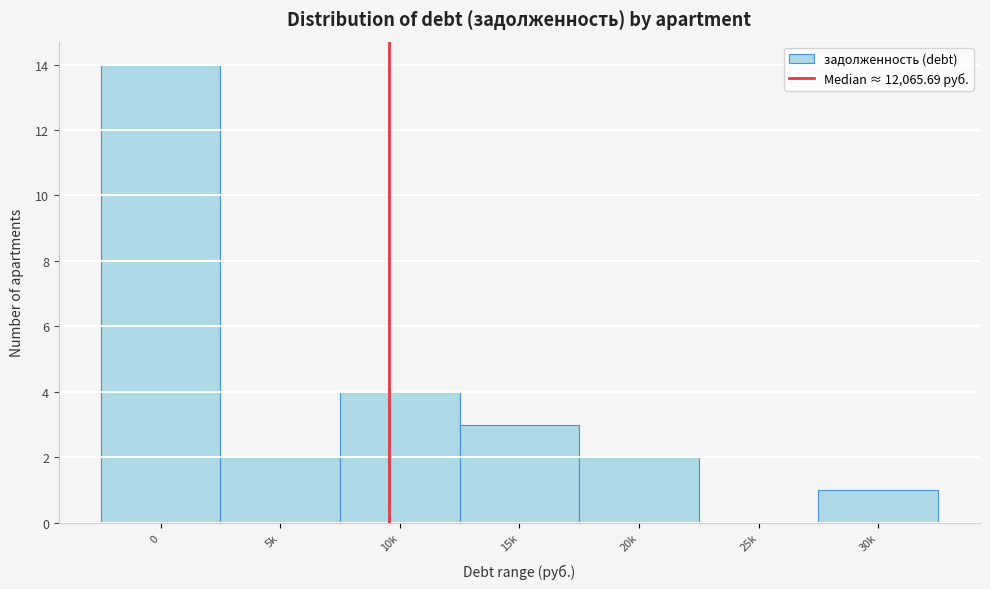

Reading right to left, what are all the values shown in this chart?

30k=1	25k=0	20k=2	15k=3	10k=4	5k=2	0=14